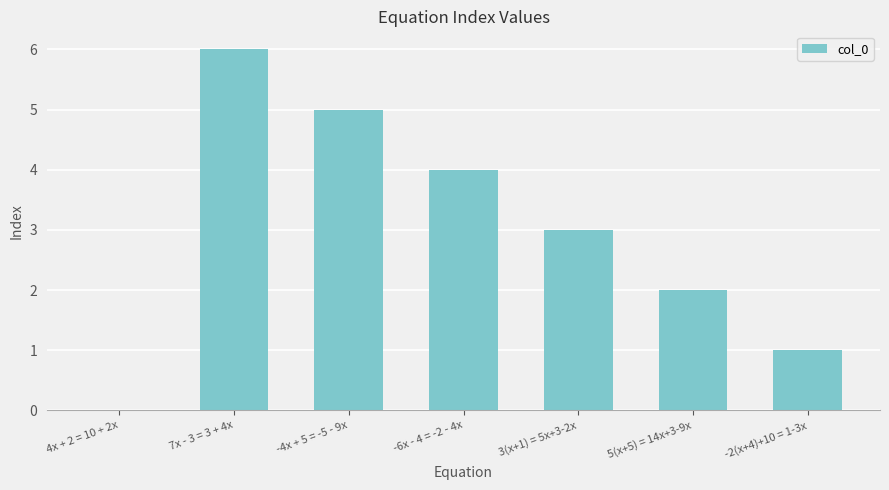

Reading right to left, list all the values displayed in this chart.

1	2	3	4	5	6	0